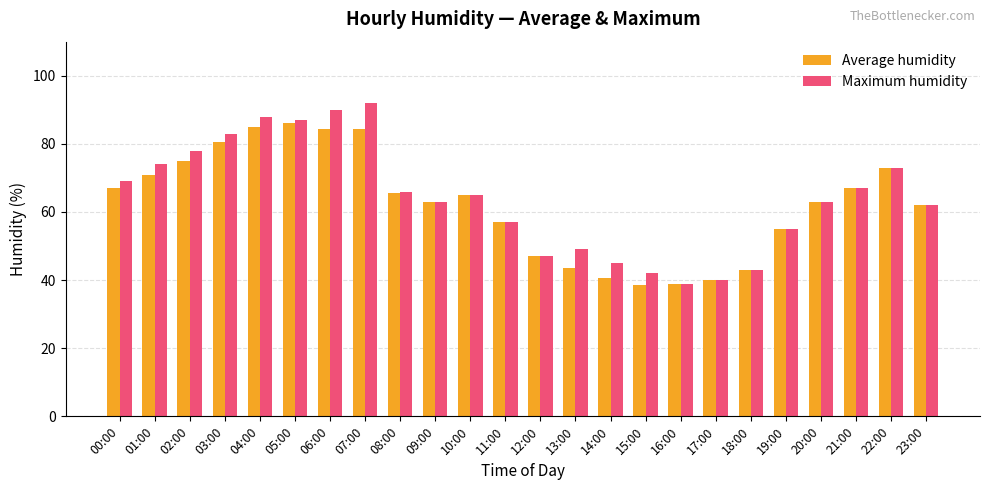

How many values in the Maximum humidity series are below 65?

12